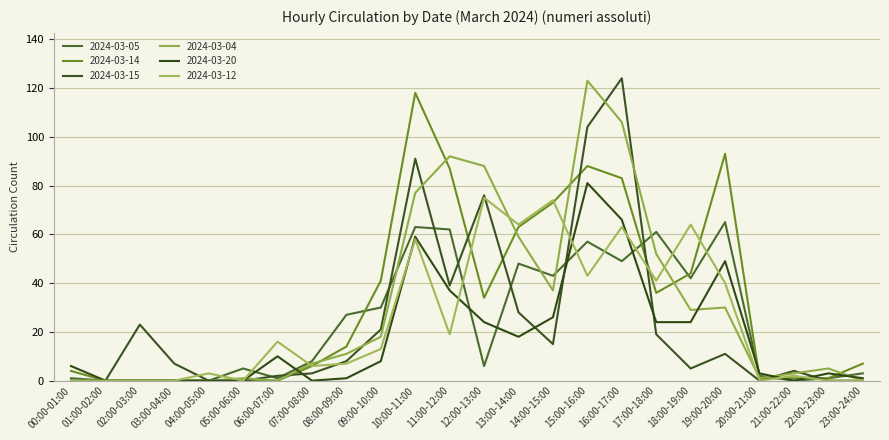

True or false: 2024-03-14 has a value of 0 at 04:00-05:00.

True